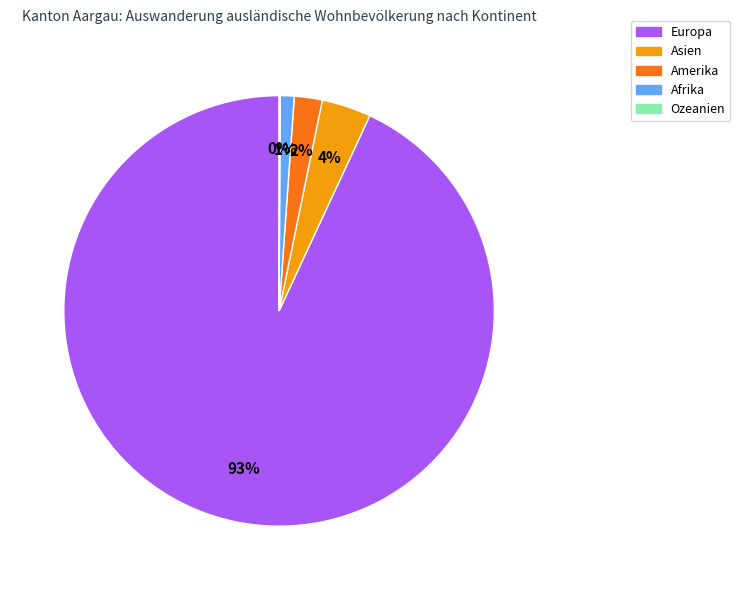

What is the largest slice in the pie chart?

Europa